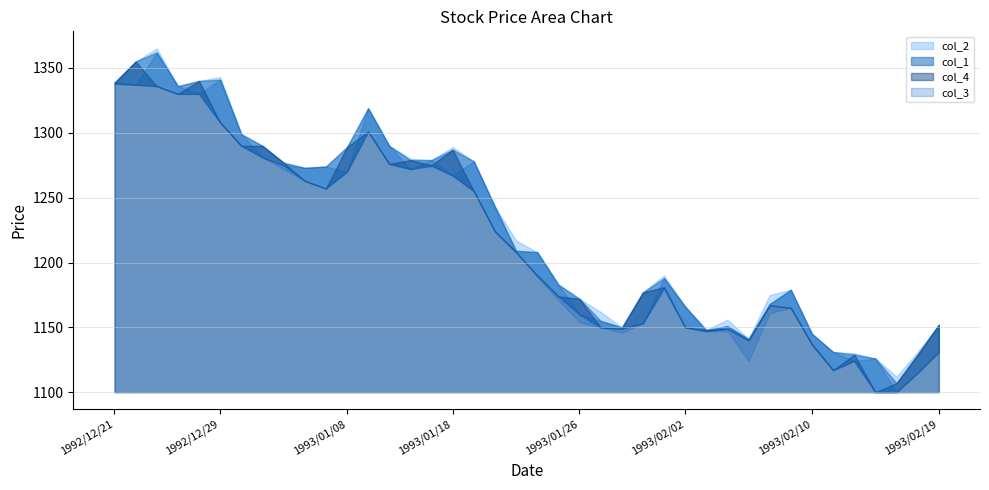

Which series has the widest spread of values?

col_1